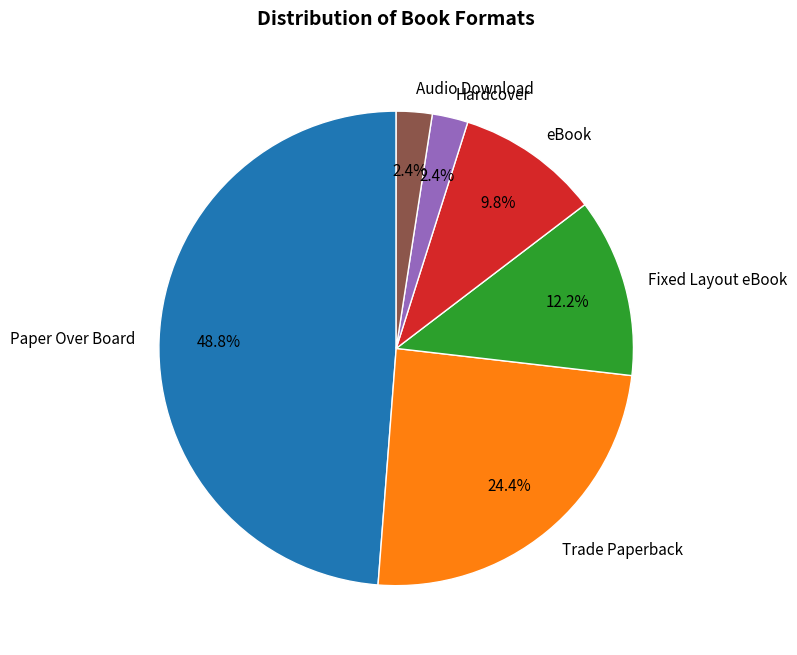

To the nearest percent, what is the difference between the Hardcover and Trade Paperback slice percentages?

22%